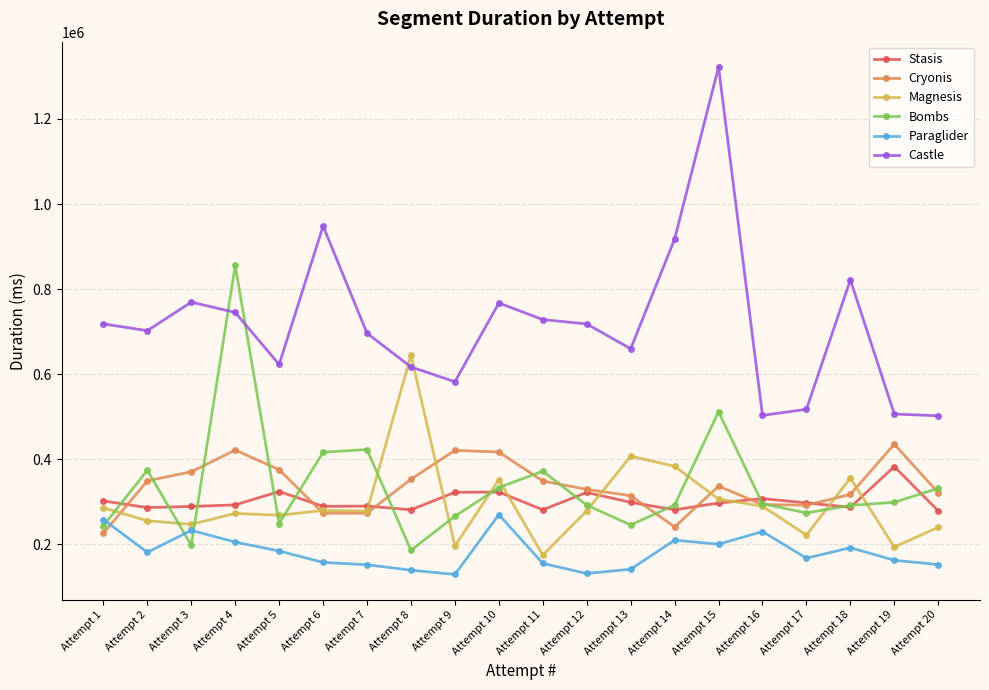

Is it true that Bombs equals 422690 at Attempt 7?

True